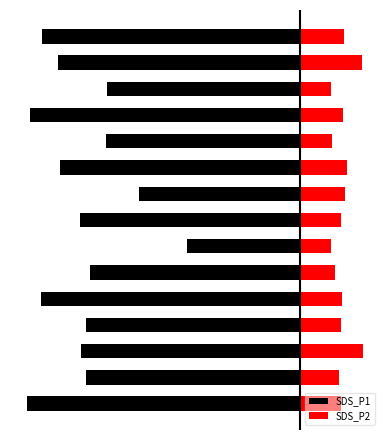

What is the average value of the SDS_P2 series?

2.6